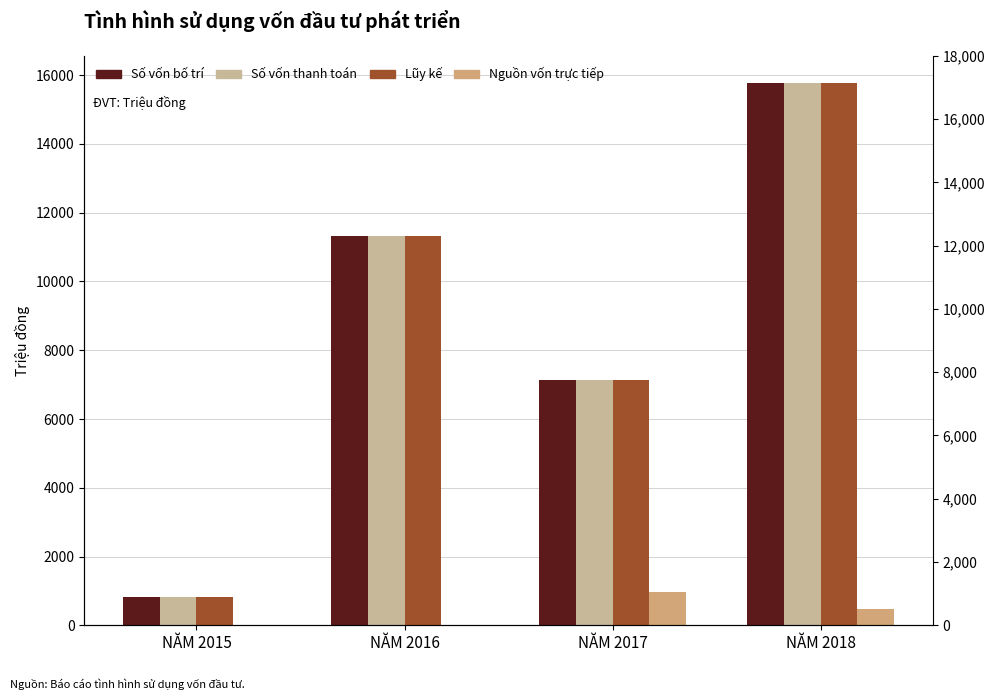

What is the approximate value of Số vốn bố trí (col_3) at NĂM 2015?

835.4